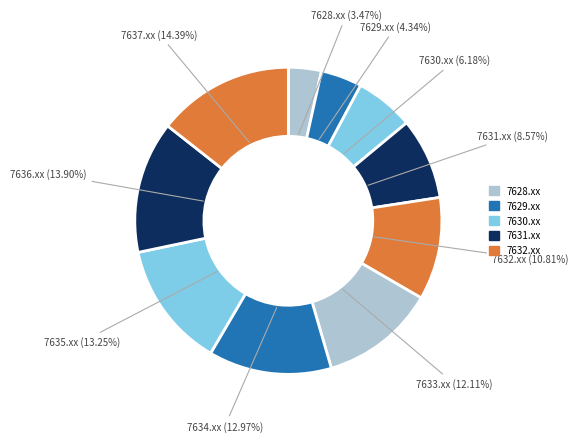

Which has a higher value, 7634.xx or 7630.xx?

7634.xx